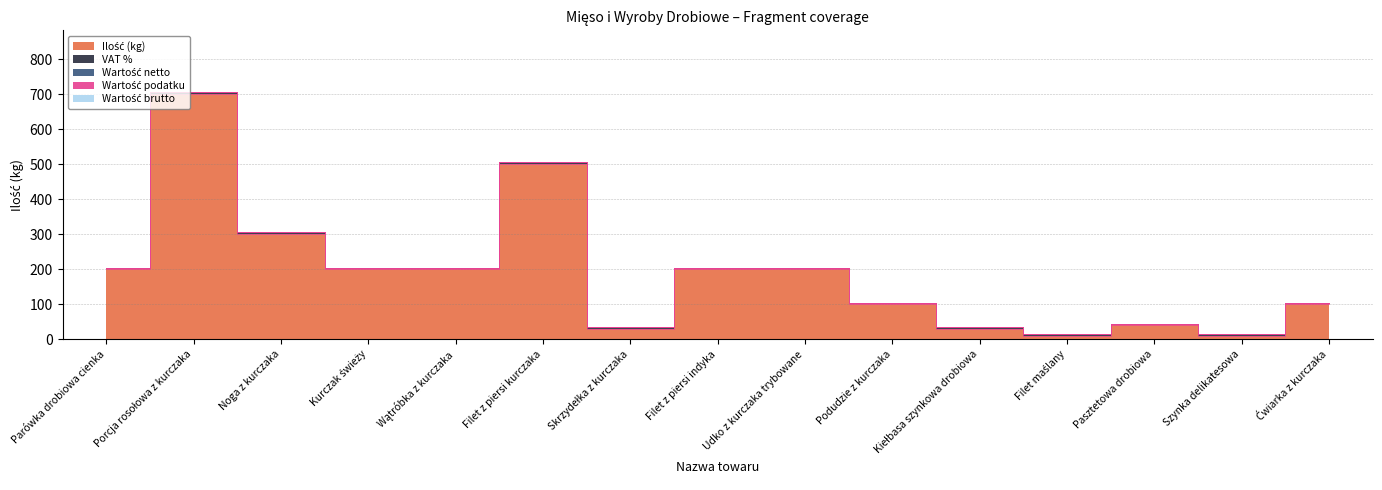

Which category has the highest value across all series?

Porcja rosołowa z kurczaka